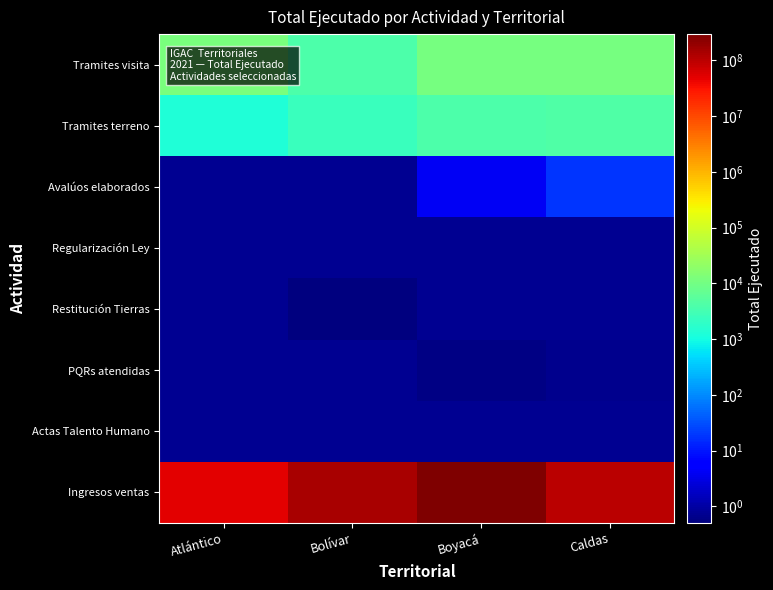

Count the number of data series in this chart.

8